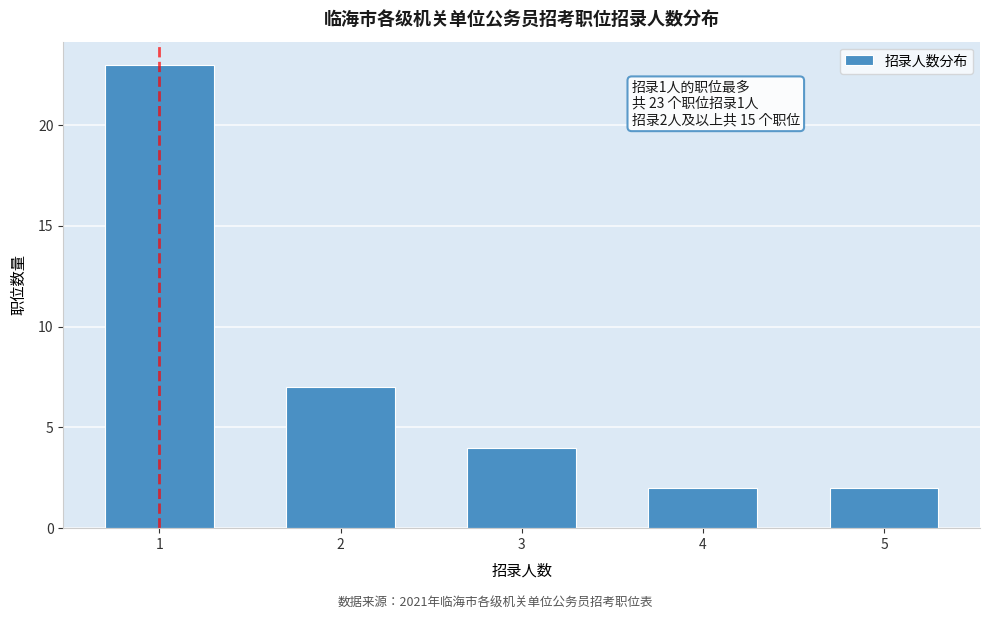

Reading left to right, what are all the values shown in this chart?

1=23	2=7	3=4	4=2	5=2